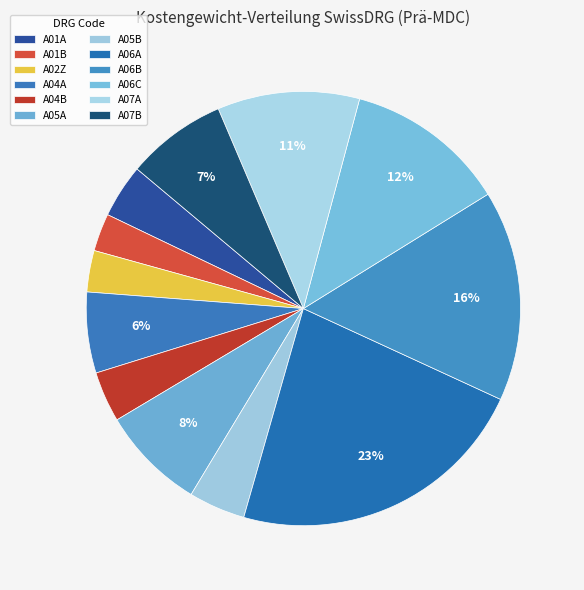

To the nearest percent, what is the combined percentage of A07B and A02Z?

11%